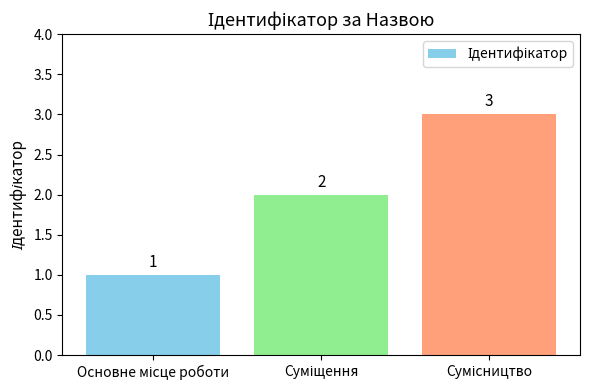

What is the greatest value displayed?

3